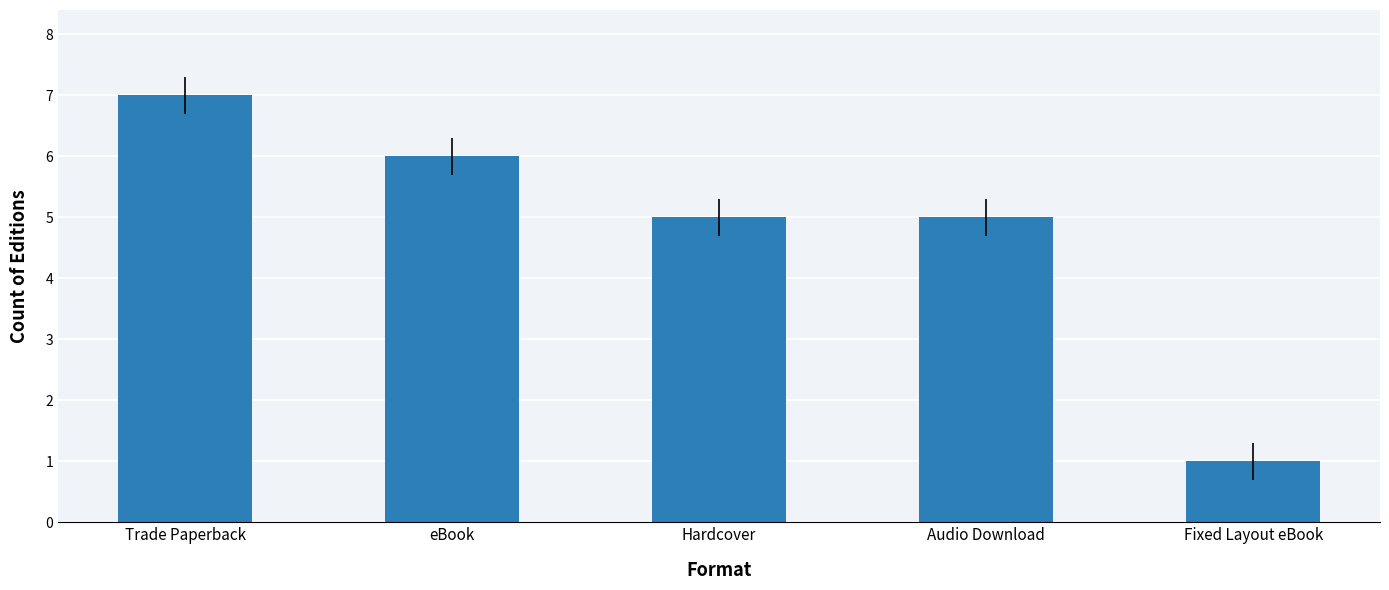

Which has a higher value, Fixed Layout eBook or Audio Download?

Audio Download